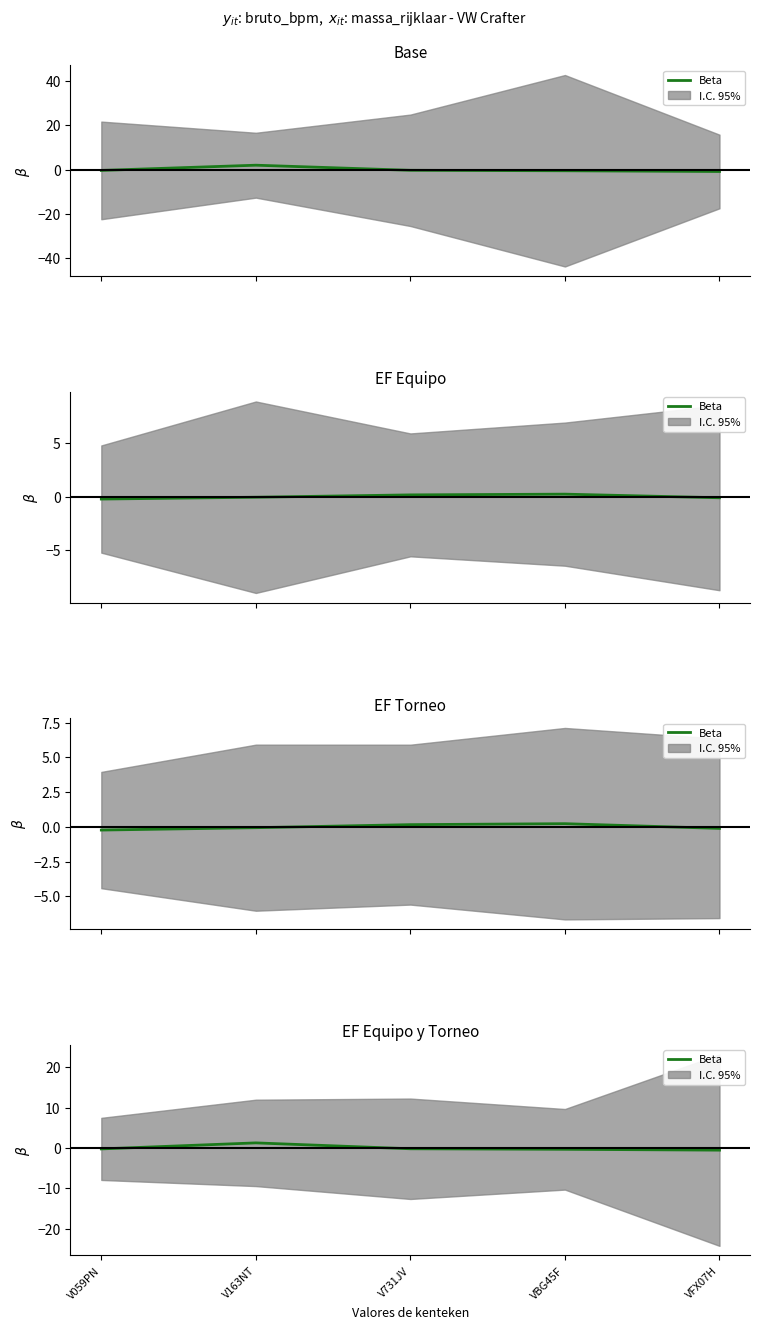

How many data points does each series have?

5